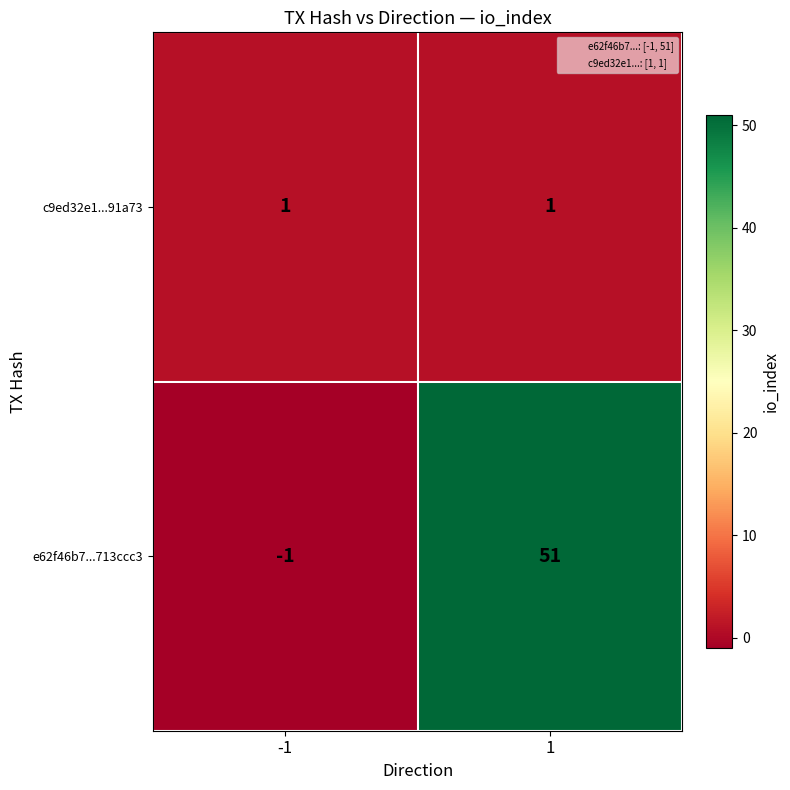

List the series in order of their overall mean, highest first.

e62f46b7...713ccc3, c9ed32e1...91a73